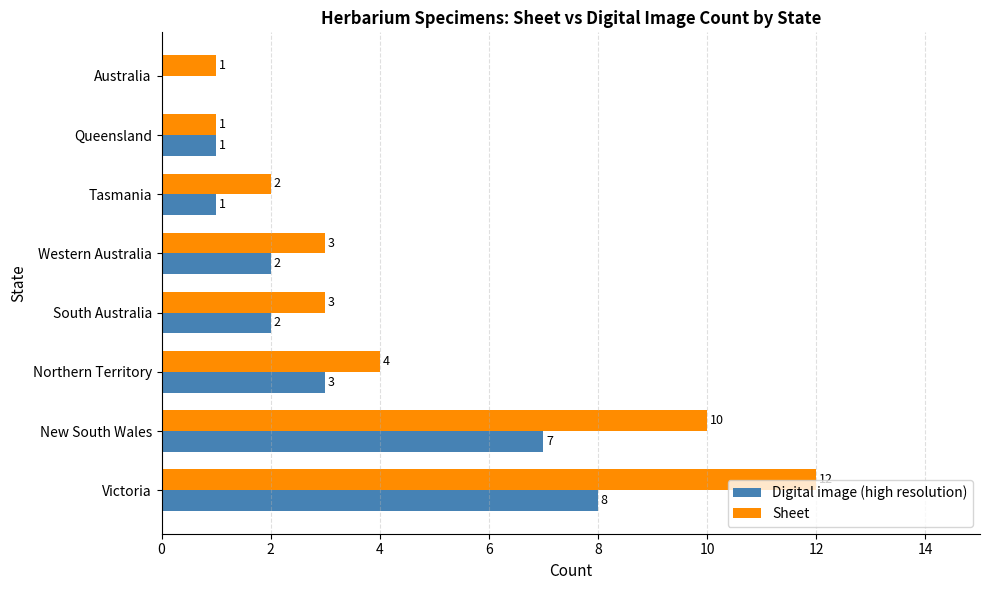

What is the sum of the Sheet values at Queensland and Tasmania?

3